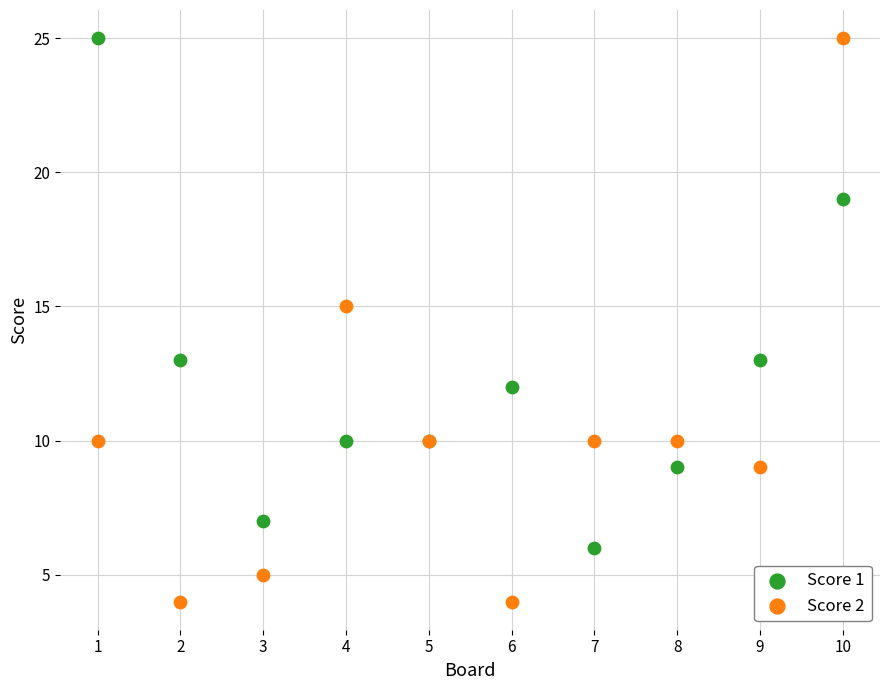

Which series contains the lowest Y value?

Score 2